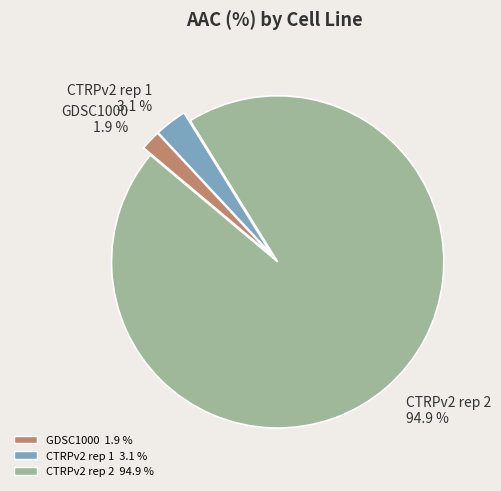

What percentage is the GDSC1000 slice, to the nearest percent?

2%